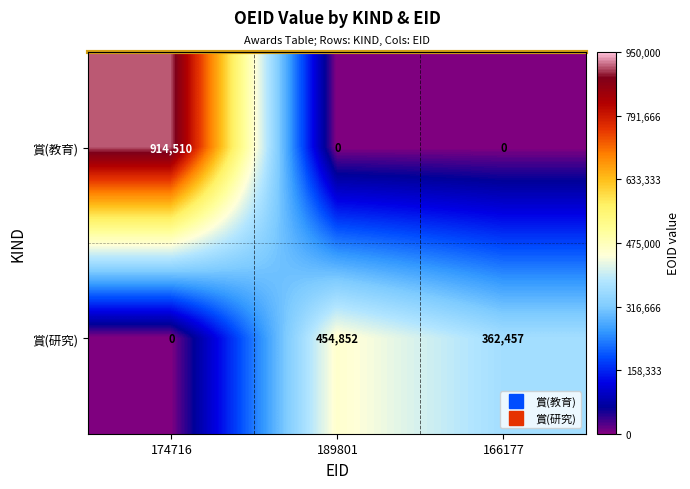

Reading left to right, what are all the values shown in this chart?

賞(教育): 914510	0	0
賞(研究): 0	454852	362457